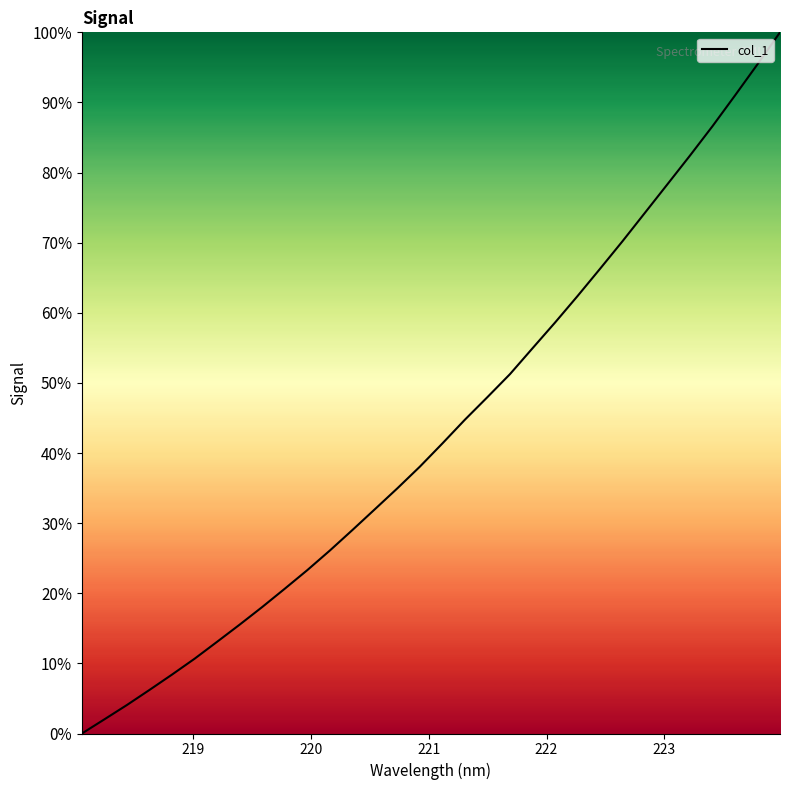

What is the maximum value shown in the chart?

100.0